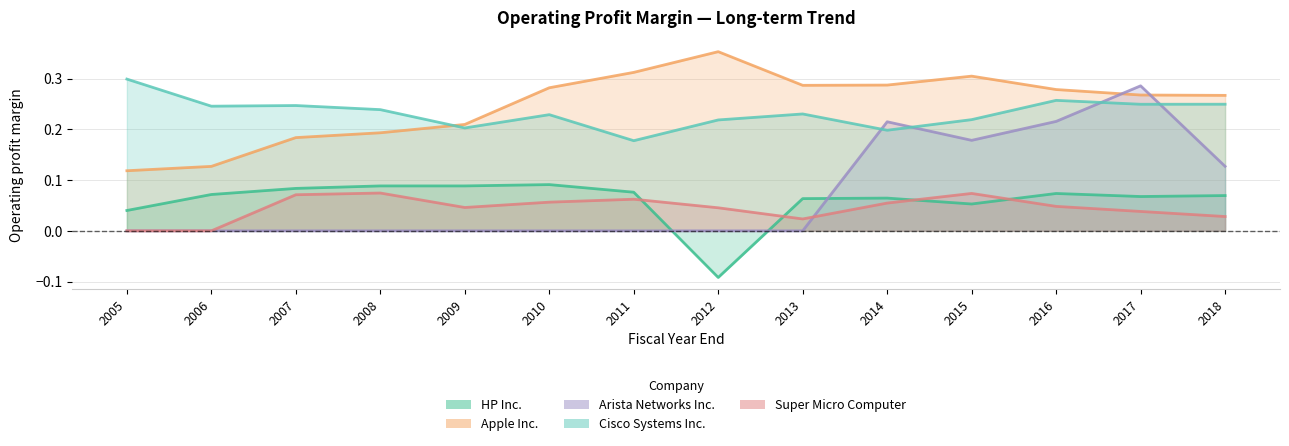

Which series changed the most between 2011 and 2012?

HP Inc.